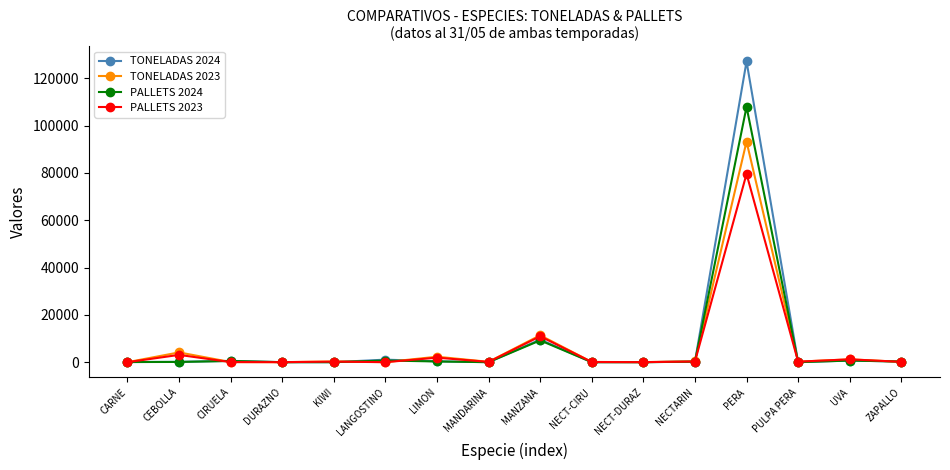

What is the sum of the PALLETS 2023 values at CEBOLLA and KIWI?

3315